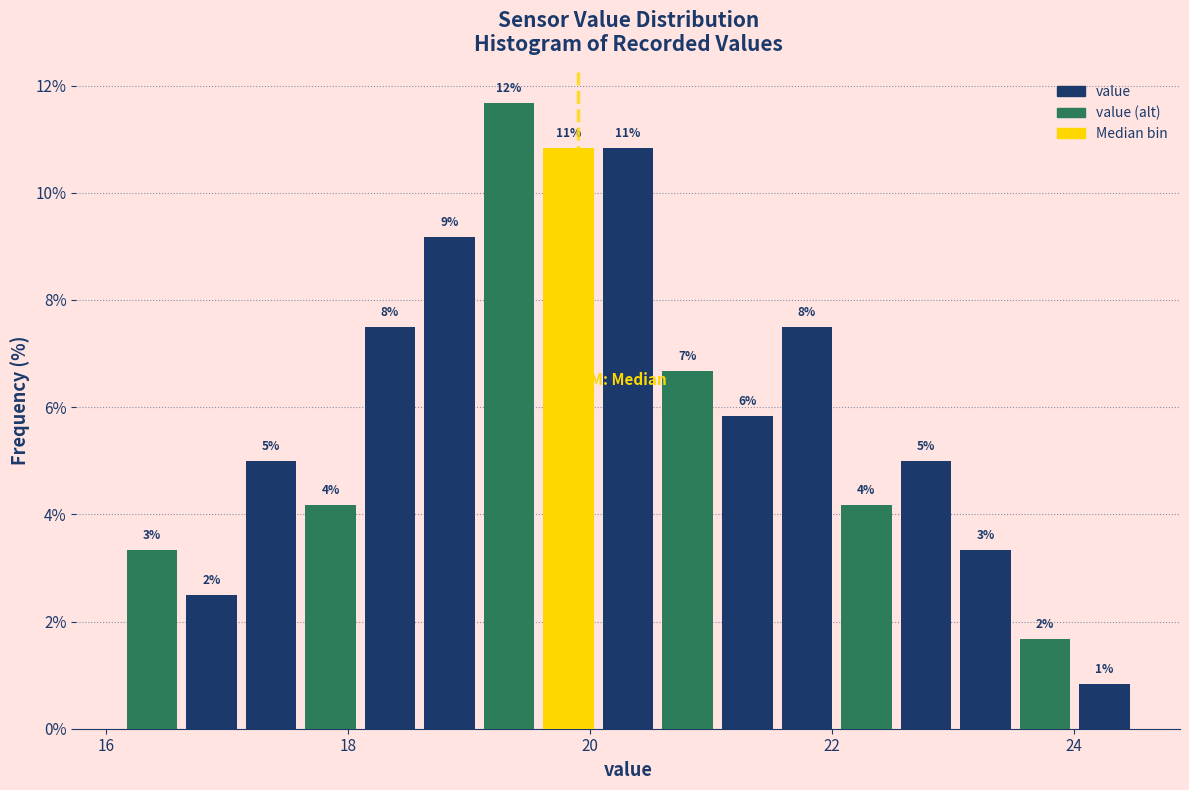

Around what value on the x-axis is the tallest bar? Give the approximate position of its centre, as read against the axis.

19.4